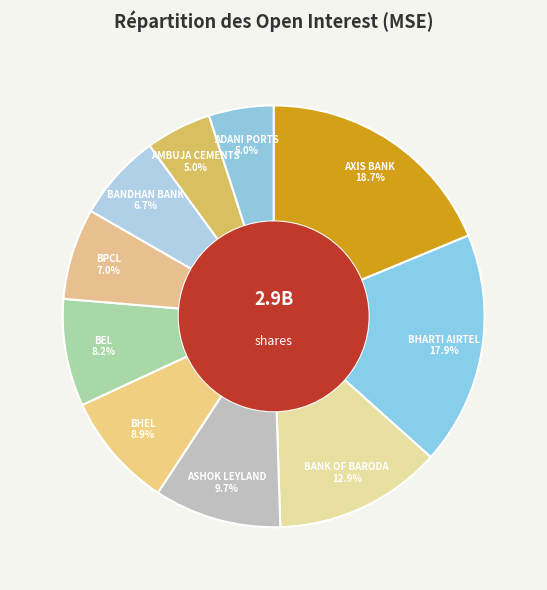

Is the sum of BPCL and ASHOK LEYLAND greater than half?

No